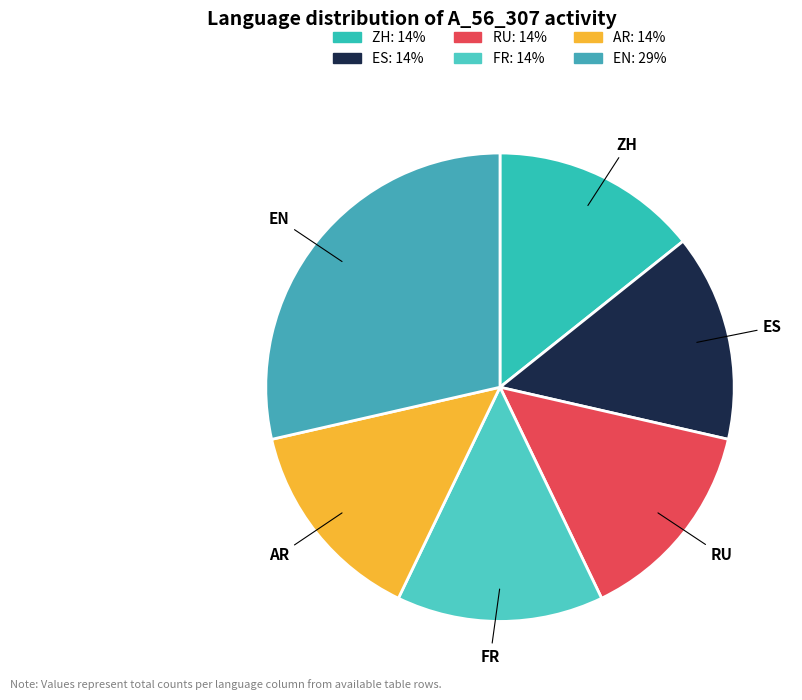

Do RU and ZH together represent more than half of the pie?

No